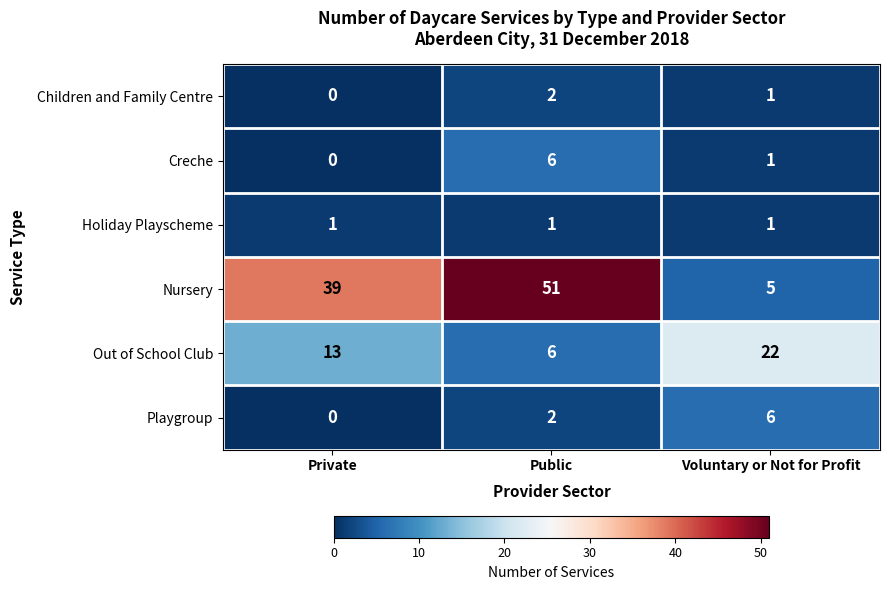

True or false: Playgroup has a value of 6 at Voluntary or Not for Profit.

True